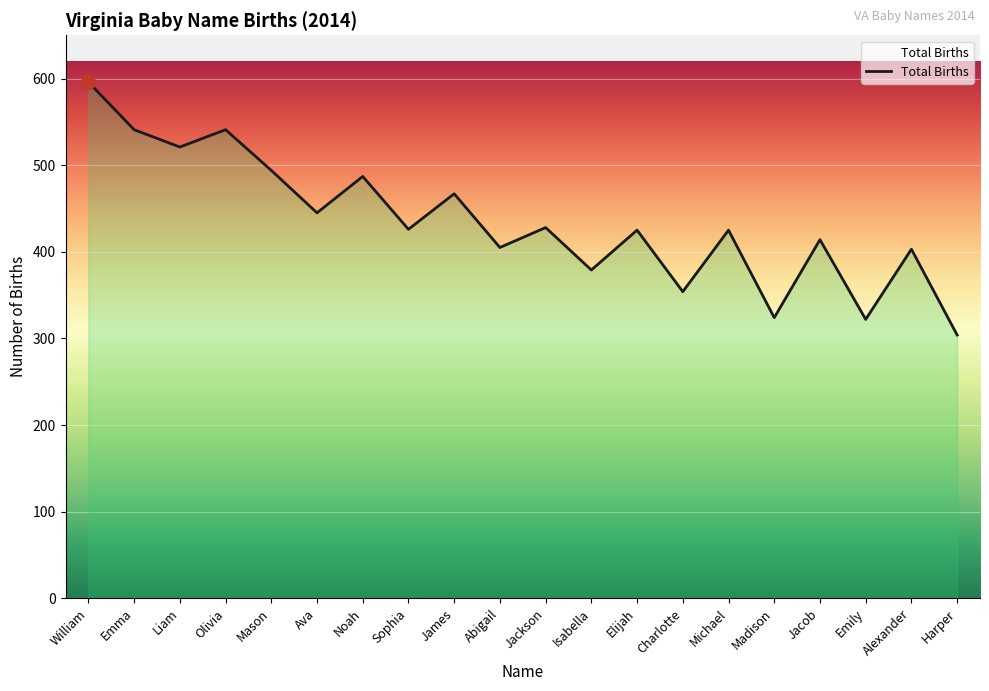

Where does the data first go above 426?

William